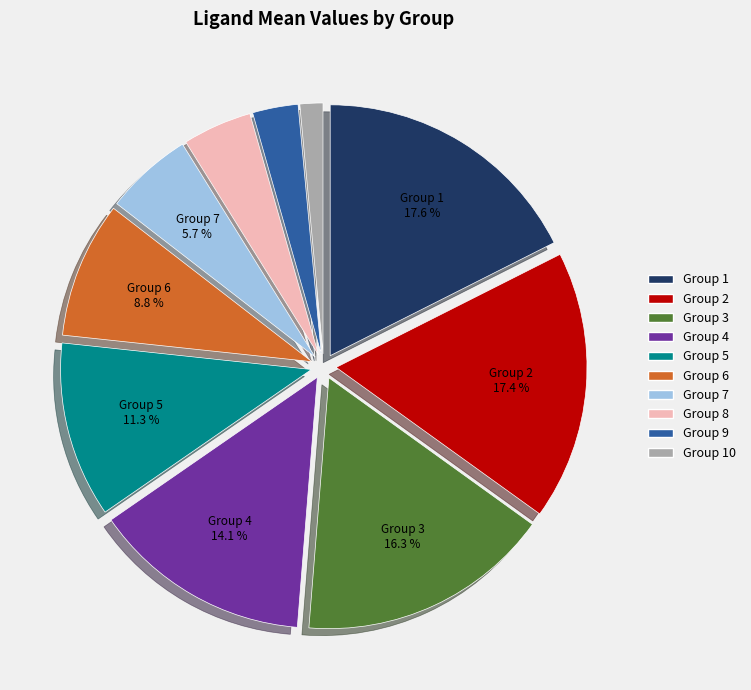

To the nearest percent, what is the difference between the largest and smallest slice percentages?

16%